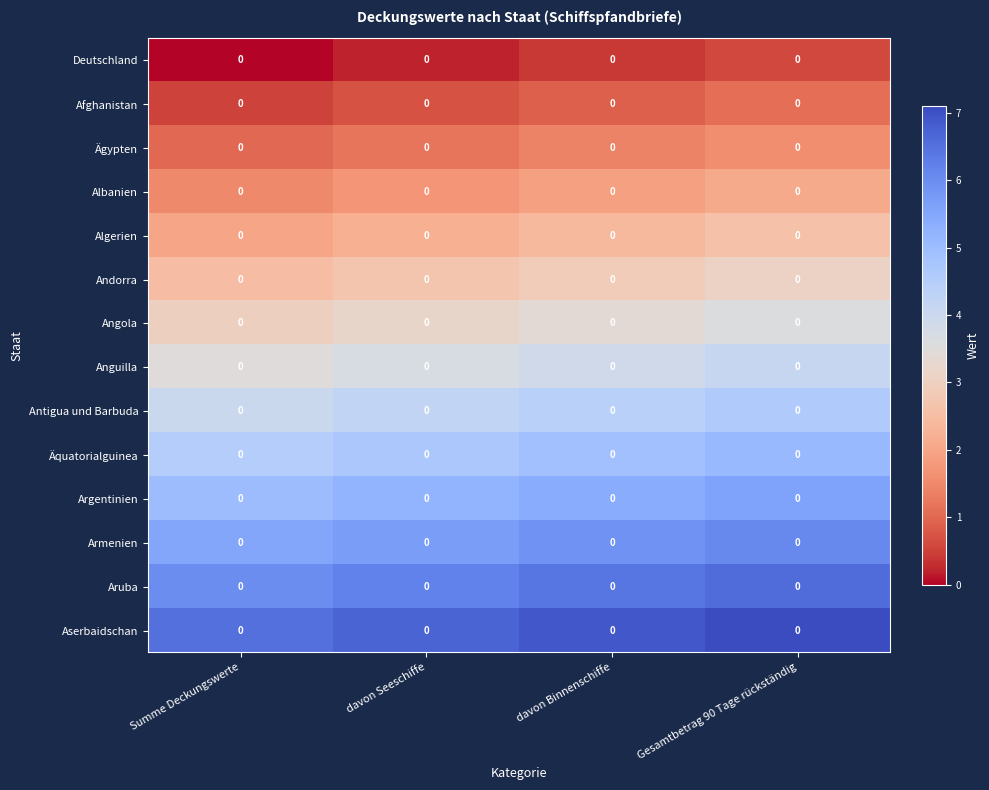

Reading right to left, transcribe all the data shown in this chart.

Deutschland: Gesamtbetrag 90 Tage rückständig=0.0	davon Binnenschiffe=0.0	davon Seeschiffe=0.0	Summe Deckungswerte=0.0
Afghanistan: Gesamtbetrag 90 Tage rückständig=0.0	davon Binnenschiffe=0.0	davon Seeschiffe=0.0	Summe Deckungswerte=0.0
Ägypten: Gesamtbetrag 90 Tage rückständig=0.0	davon Binnenschiffe=0.0	davon Seeschiffe=0.0	Summe Deckungswerte=0.0
Albanien: Gesamtbetrag 90 Tage rückständig=0.0	davon Binnenschiffe=0.0	davon Seeschiffe=0.0	Summe Deckungswerte=0.0
Algerien: Gesamtbetrag 90 Tage rückständig=0.0	davon Binnenschiffe=0.0	davon Seeschiffe=0.0	Summe Deckungswerte=0.0
Andorra: Gesamtbetrag 90 Tage rückständig=0.0	davon Binnenschiffe=0.0	davon Seeschiffe=0.0	Summe Deckungswerte=0.0
Angola: Gesamtbetrag 90 Tage rückständig=0.0	davon Binnenschiffe=0.0	davon Seeschiffe=0.0	Summe Deckungswerte=0.0
Anguilla: Gesamtbetrag 90 Tage rückständig=0.0	davon Binnenschiffe=0.0	davon Seeschiffe=0.0	Summe Deckungswerte=0.0
Antigua und Barbuda: Gesamtbetrag 90 Tage rückständig=0.0	davon Binnenschiffe=0.0	davon Seeschiffe=0.0	Summe Deckungswerte=0.0
Äquatorialguinea: Gesamtbetrag 90 Tage rückständig=0.0	davon Binnenschiffe=0.0	davon Seeschiffe=0.0	Summe Deckungswerte=0.0
Argentinien: Gesamtbetrag 90 Tage rückständig=0.0	davon Binnenschiffe=0.0	davon Seeschiffe=0.0	Summe Deckungswerte=0.0
Armenien: Gesamtbetrag 90 Tage rückständig=0.0	davon Binnenschiffe=0.0	davon Seeschiffe=0.0	Summe Deckungswerte=0.0
Aruba: Gesamtbetrag 90 Tage rückständig=0.0	davon Binnenschiffe=0.0	davon Seeschiffe=0.0	Summe Deckungswerte=0.0
Aserbaidschan: Gesamtbetrag 90 Tage rückständig=0.0	davon Binnenschiffe=0.0	davon Seeschiffe=0.0	Summe Deckungswerte=0.0